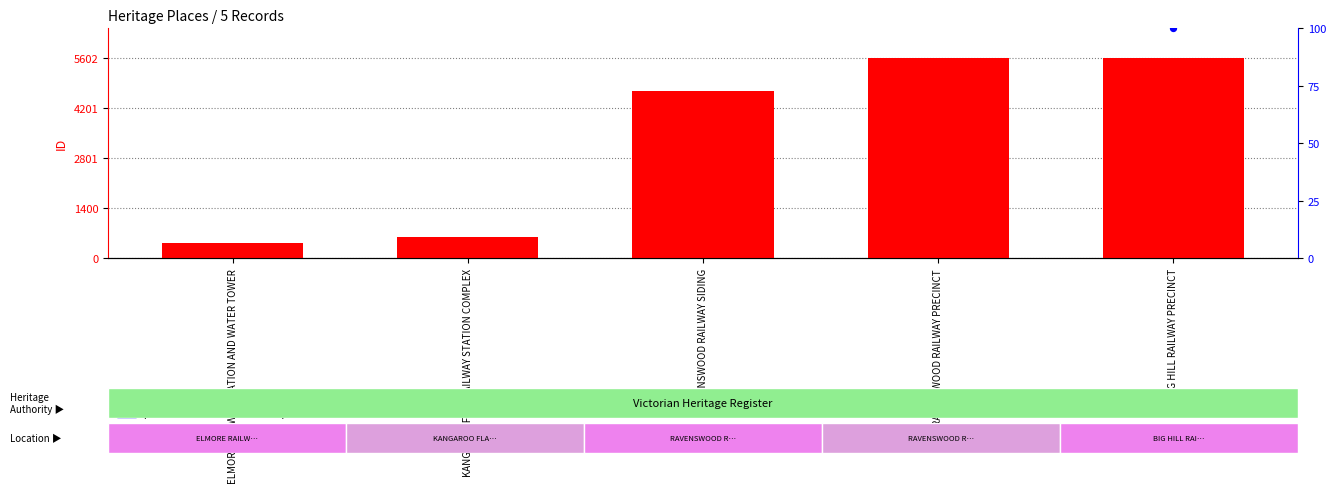

What is the change in value from RAVENSWOOD RAILWAY PRECINCT to BIG HILL RAILWAY PRECINCT?

+1